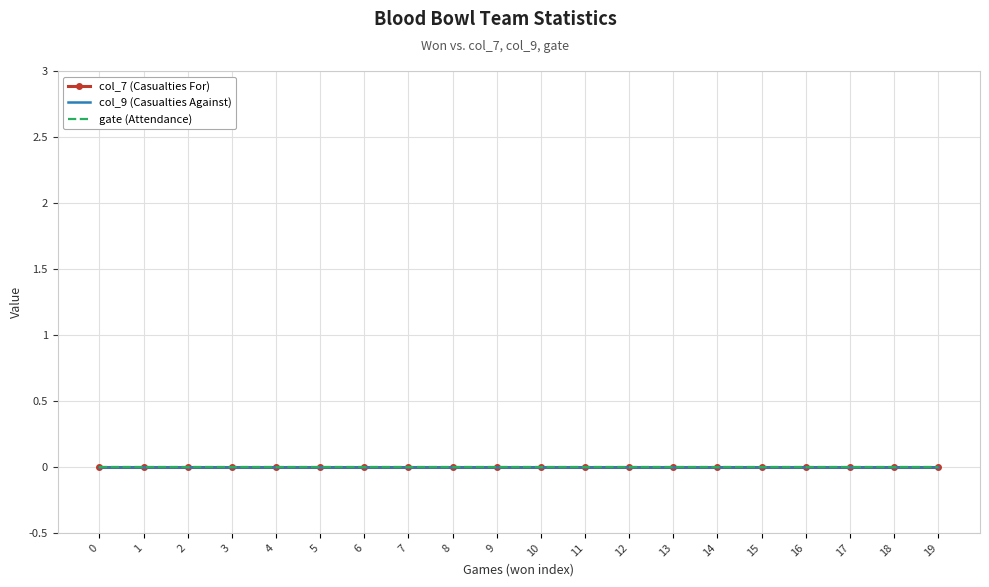

How many categories are shown in the chart?

20